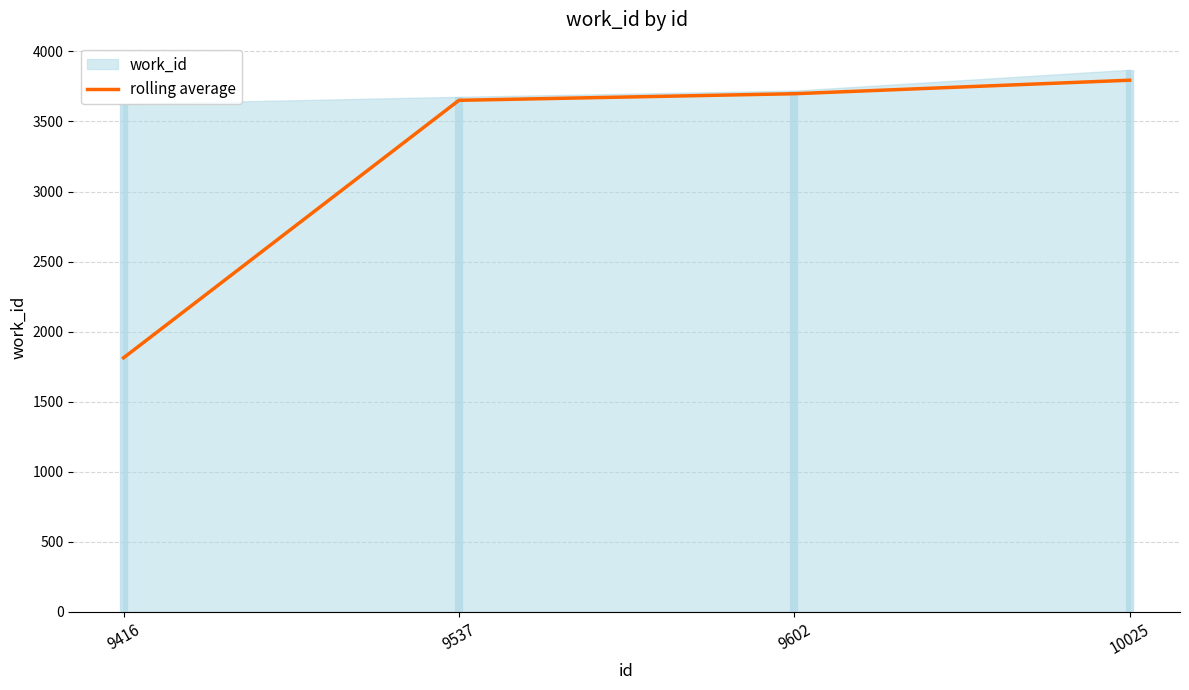

True or false: the data shows 1374.1 at 9537.

False